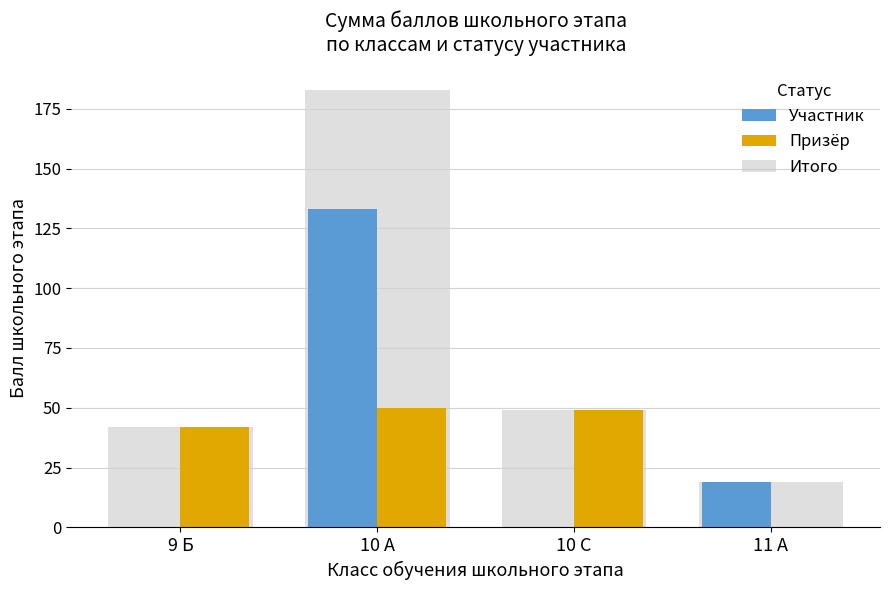

Is the value of Итого at 9 Б greater than the value of Участник at 10 С?

Yes